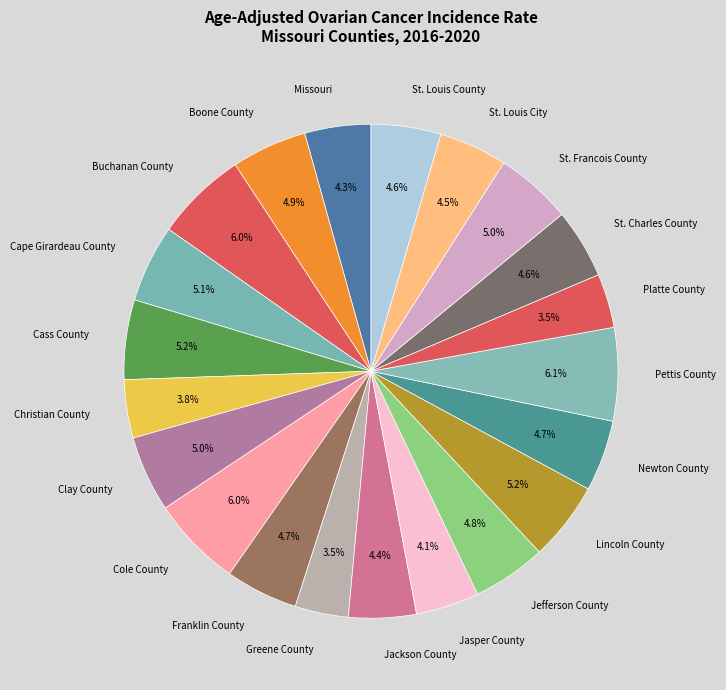

Combined, what portion of the pie is St. Francois County and Lincoln County?

10.2%